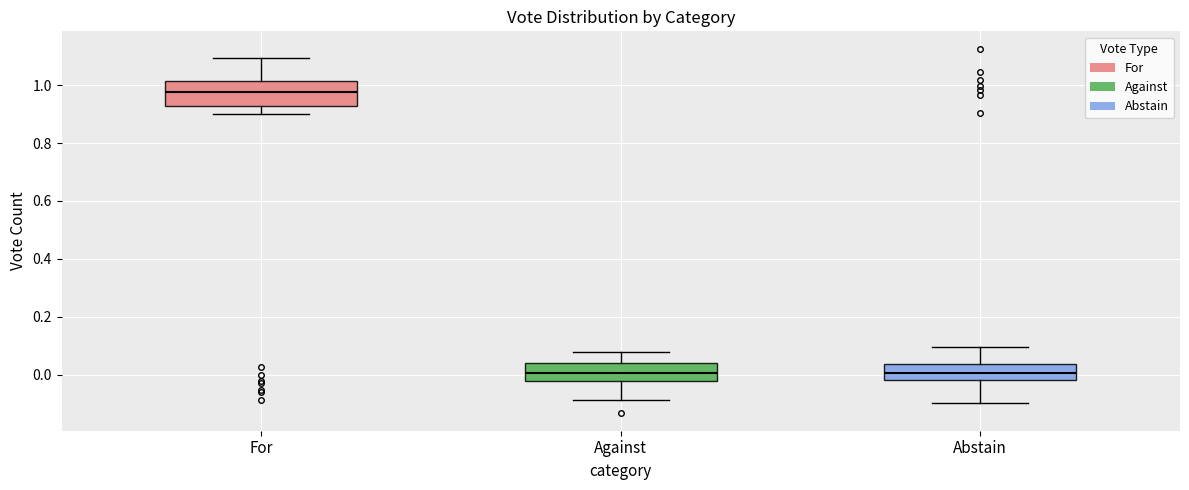

Reading left to right, read every box against the y-axis: the position of its median line, the range the box covers, and the ends of its whiskers. The values are not printed on the chart, so give them approximately, as read against the axis.

For: median 0.98, box 0.92 to 1.02, whiskers 0.90 to 1.10
Against: median 0.00, box -0.02 to 0.04, whiskers -0.08 to 0.08
Abstain: median 0.00, box -0.02 to 0.04, whiskers -0.10 to 0.10